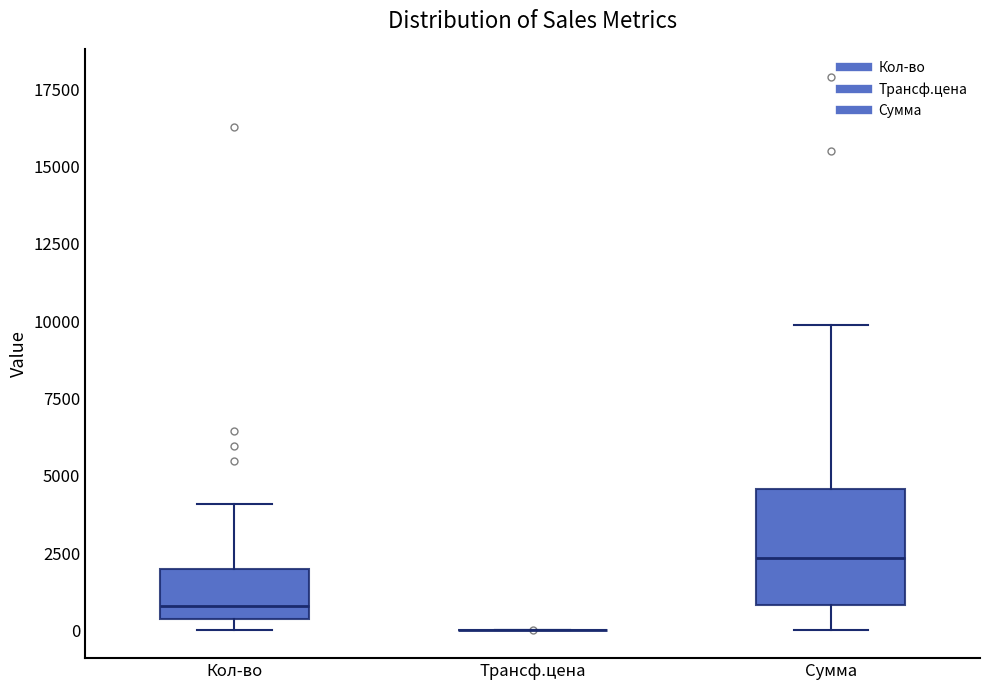

Which box is the tallest, from its lower edge to its upper edge?

Сумма